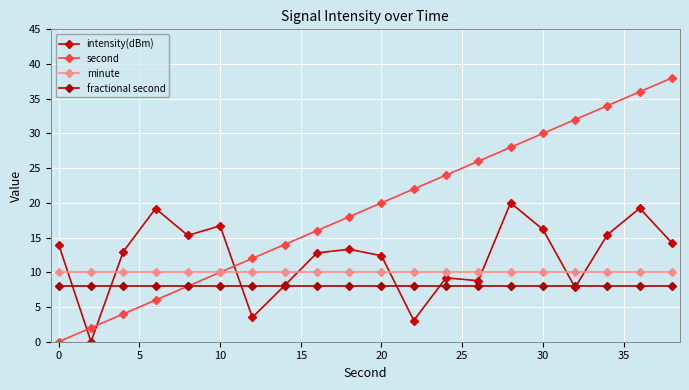

What is the sum of all minute values?

200.0